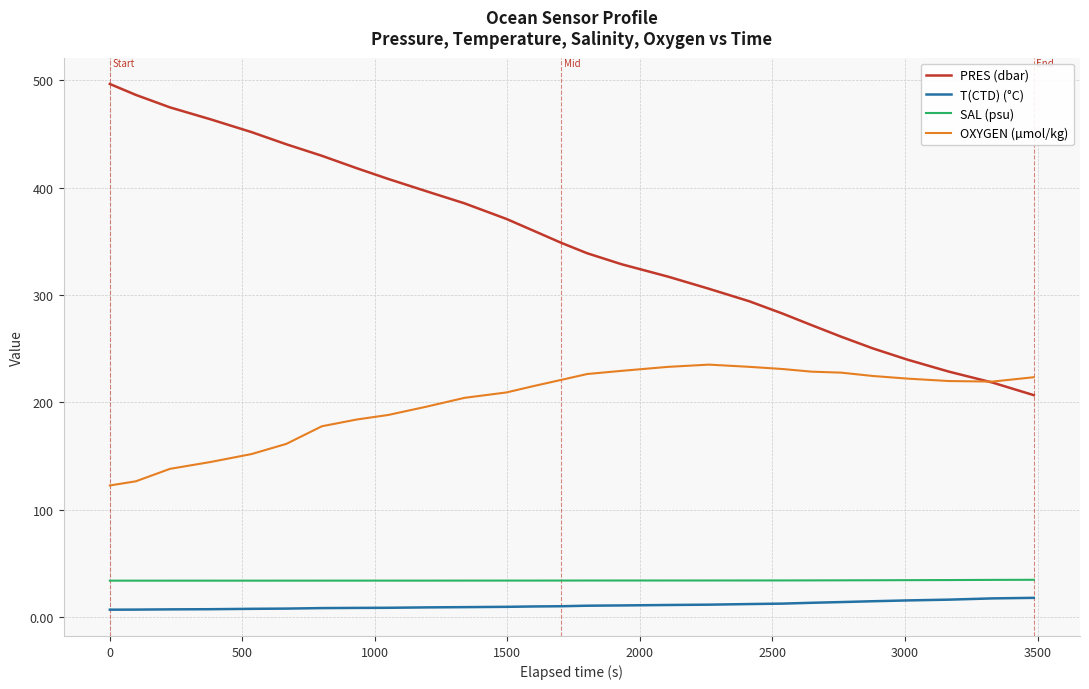

True or false: T(CTD) (°C) and SAL (psu) cross at least once.

False